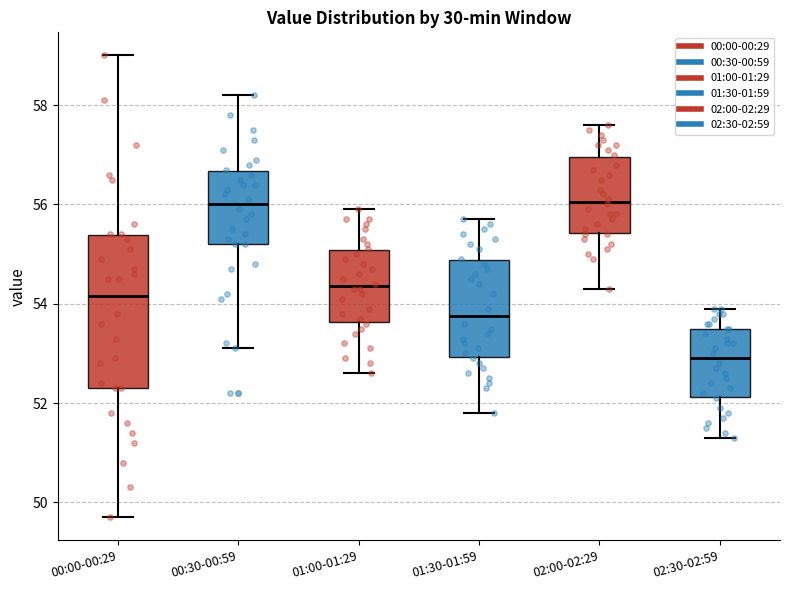

Reading left to right, read every box against the y-axis: the position of its median line, the range the box covers, and the ends of its whiskers. The values are not printed on the chart, so give them approximately, as read against the axis.

00:00-00:29: median 54.2, box 52.4 to 55.4, whiskers 49.8 to 59.0
00:30-00:59: median 56.0, box 55.2 to 56.6, whiskers 53.2 to 58.2
01:00-01:29: median 54.4, box 53.6 to 55.0, whiskers 52.6 to 56.0
01:30-01:59: median 53.8, box 53.0 to 54.8, whiskers 51.8 to 55.8
02:00-02:29: median 56.0, box 55.4 to 57.0, whiskers 54.4 to 57.6
02:30-02:59: median 53.0, box 52.2 to 53.6, whiskers 51.4 to 54.0